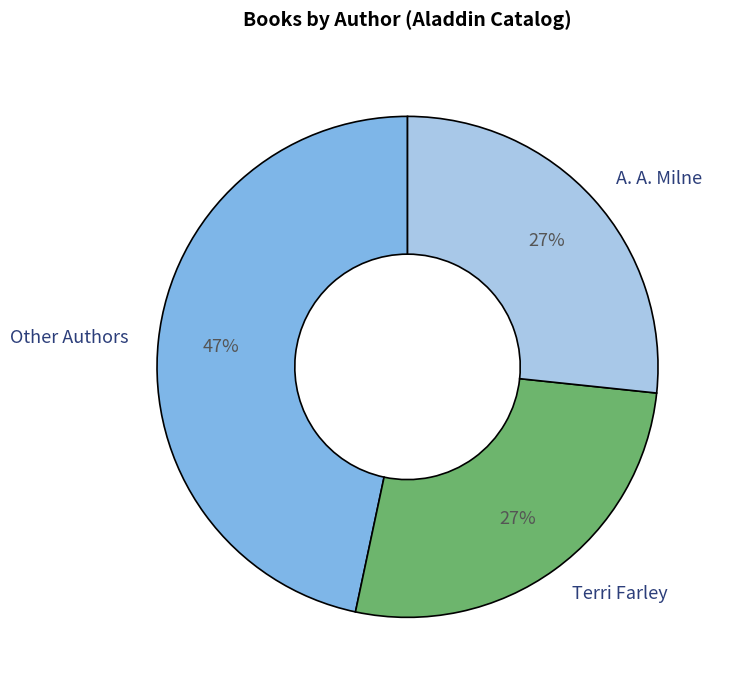

Combined, do Other Authors and A. A. Milne account for over 50%?

Yes